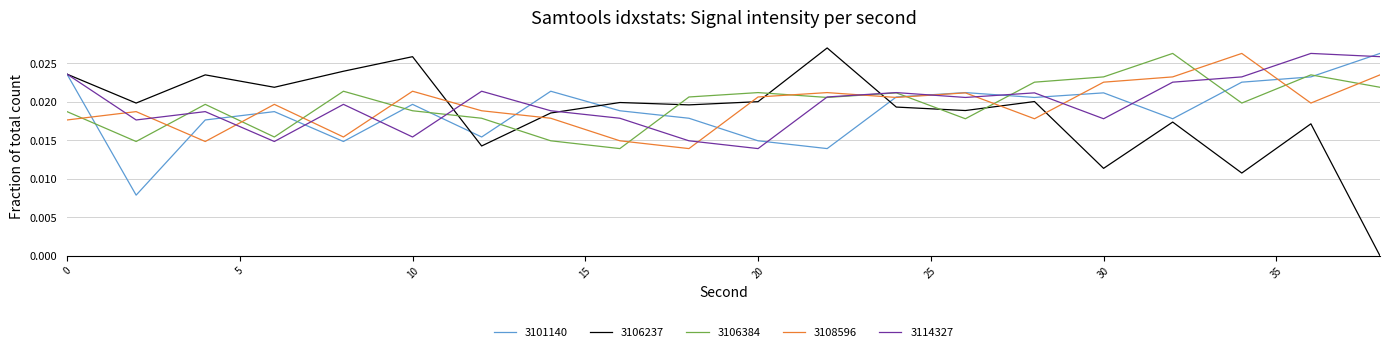

What are all the series names shown in the legend?

3101140, 3106237, 3106384, 3108596, 3114327